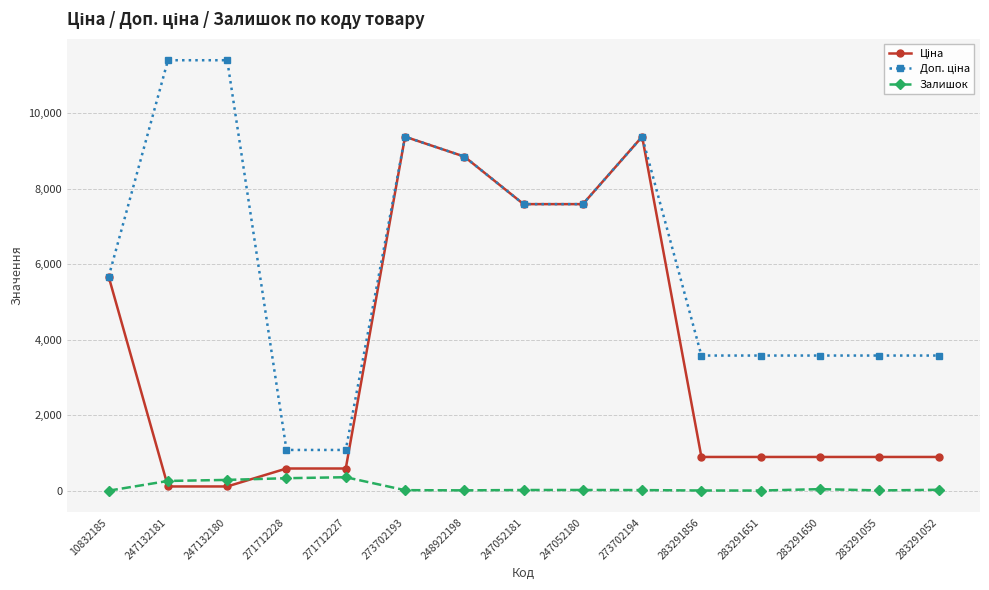

How many lines are shown in the chart?

3